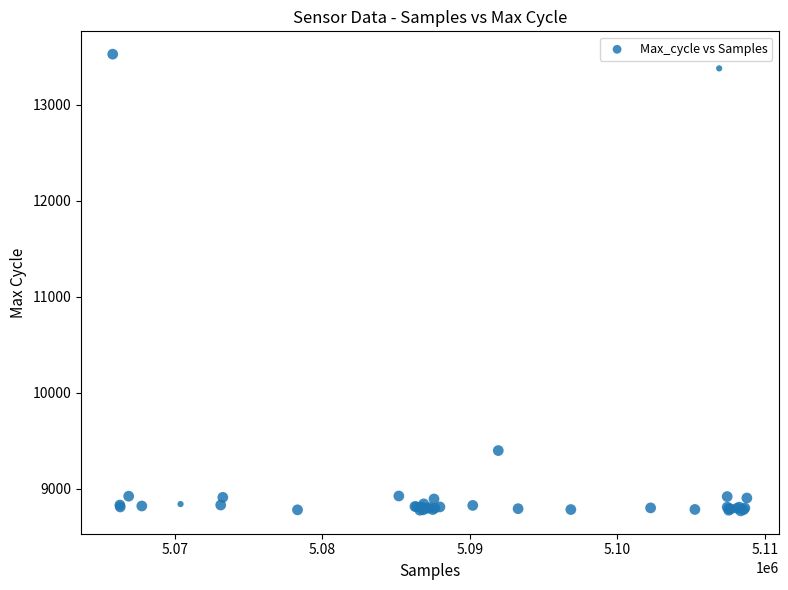

What Y value in the scatter plot is closest to 11149?

9400